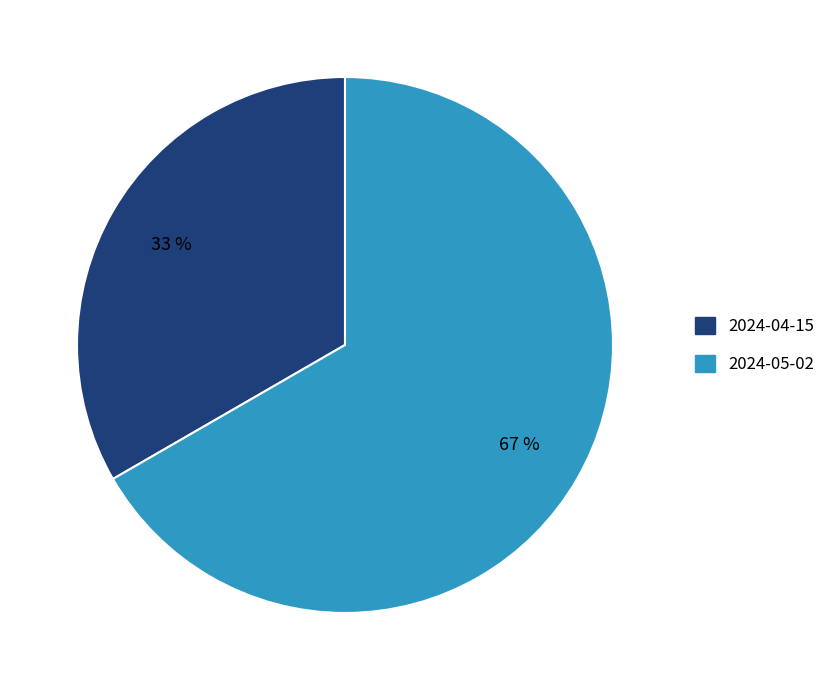

Is it true that 2024-05-02 is 67% of the pie?

True